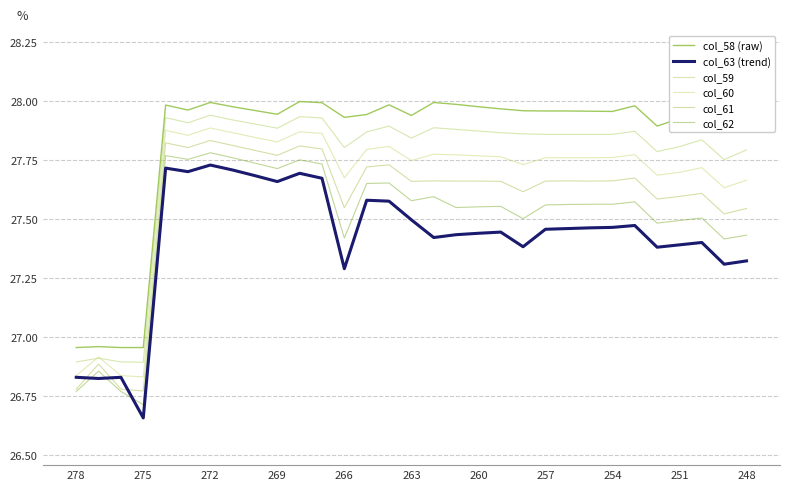

Does the chart have visible grid lines?

Yes